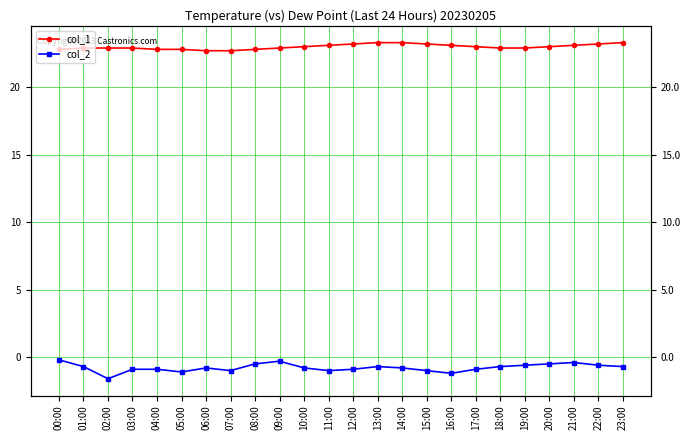

What is the sum of all col_1 values?

551.8